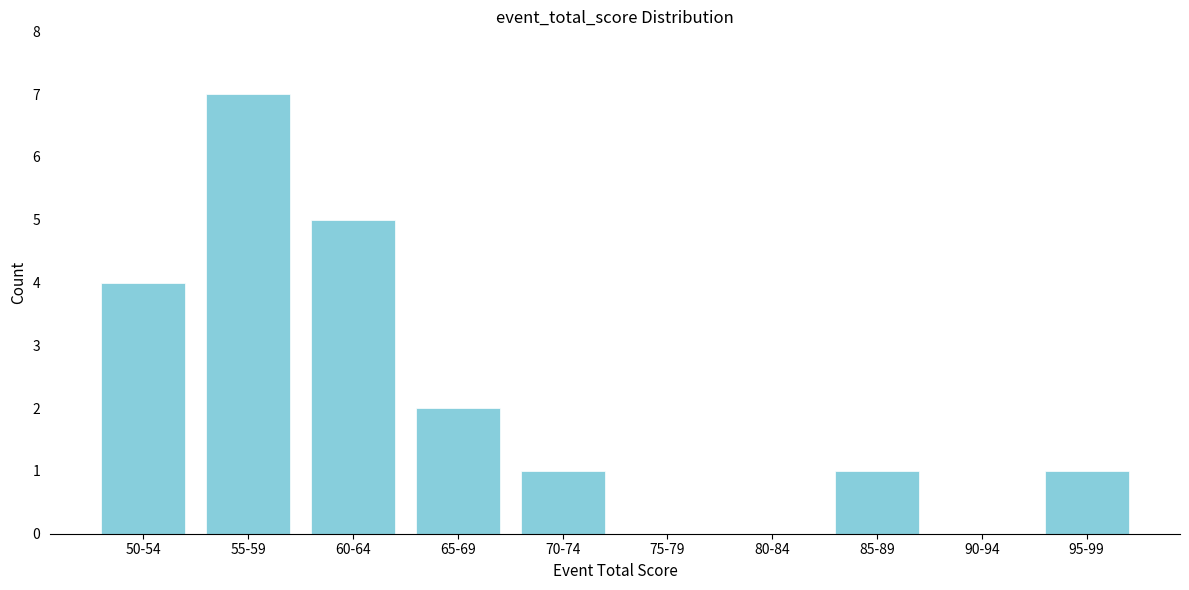

Reading left to right, transcribe all the data shown in this chart.

50-54=4	55-59=7	60-64=5	65-69=2	70-74=1	75-79=0	80-84=0	85-89=1	90-94=0	95-99=1